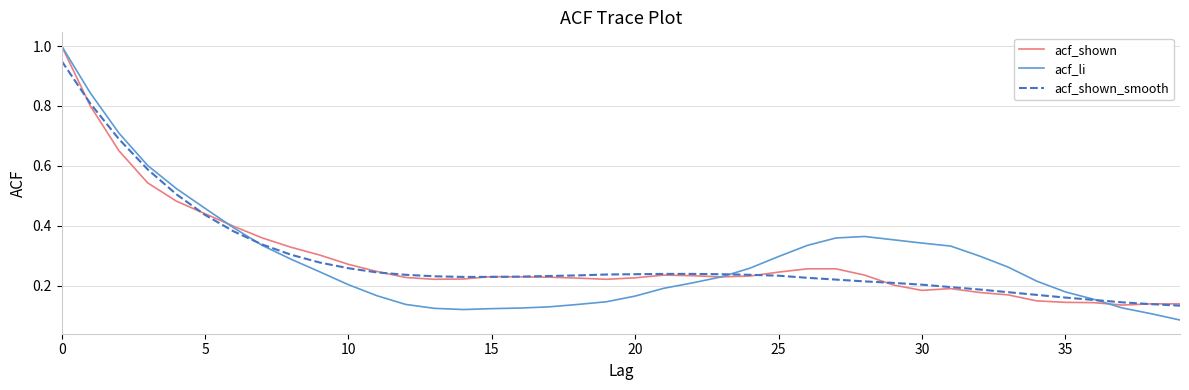

What is the greatest value displayed?

1.0